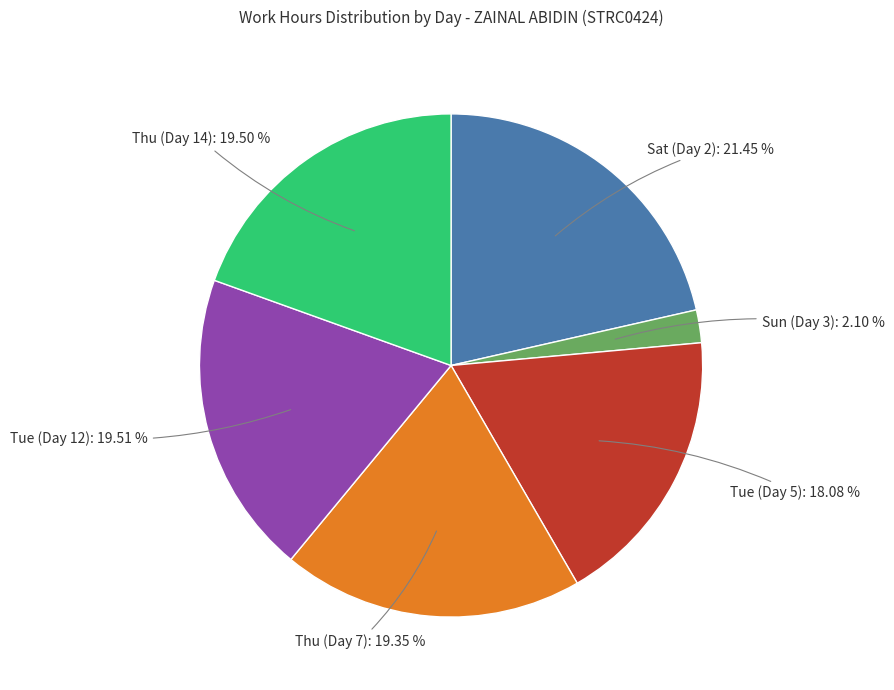

Does any single category account for the majority?

No